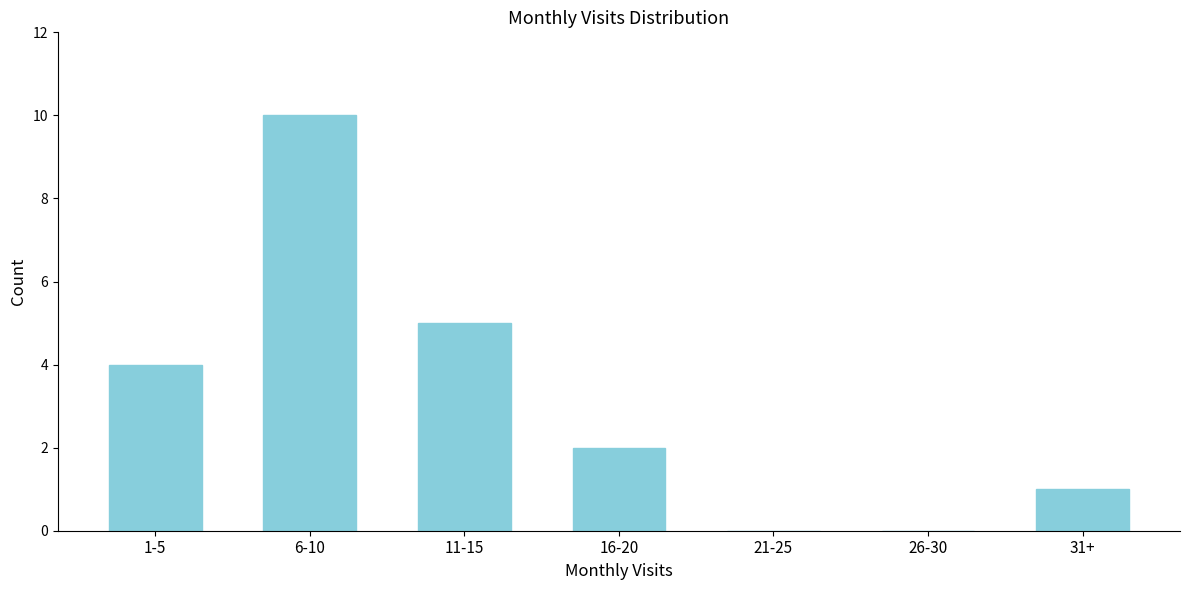

Reading left to right, extract all data points from this chart.

1-5=4	6-10=10	11-15=5	16-20=2	21-25=0	26-30=0	31+=1